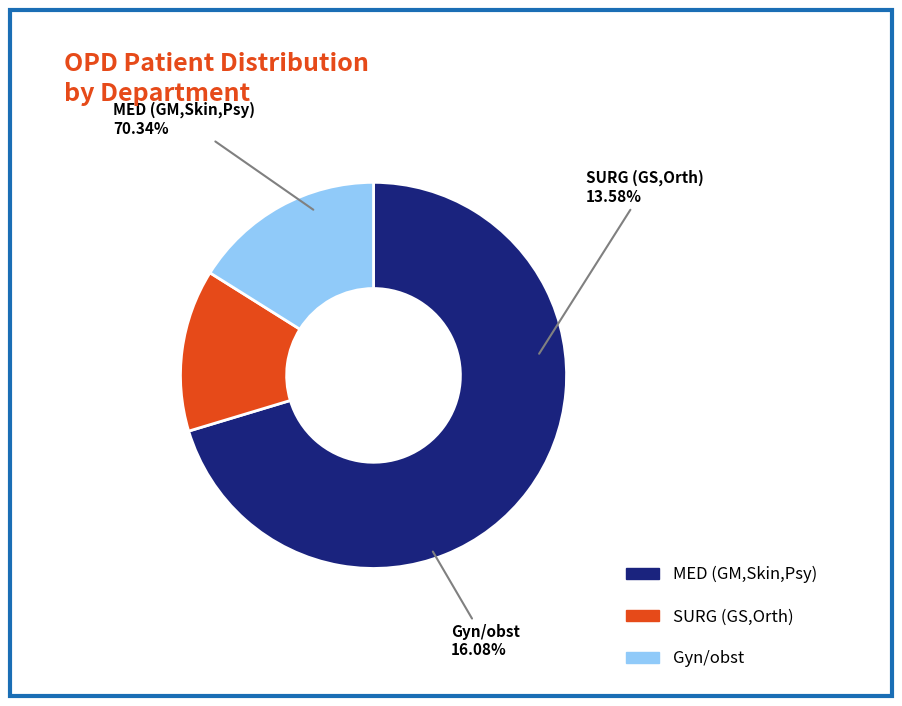

Does MED (GM,Skin,Psy) represent more than half of the total?

Yes